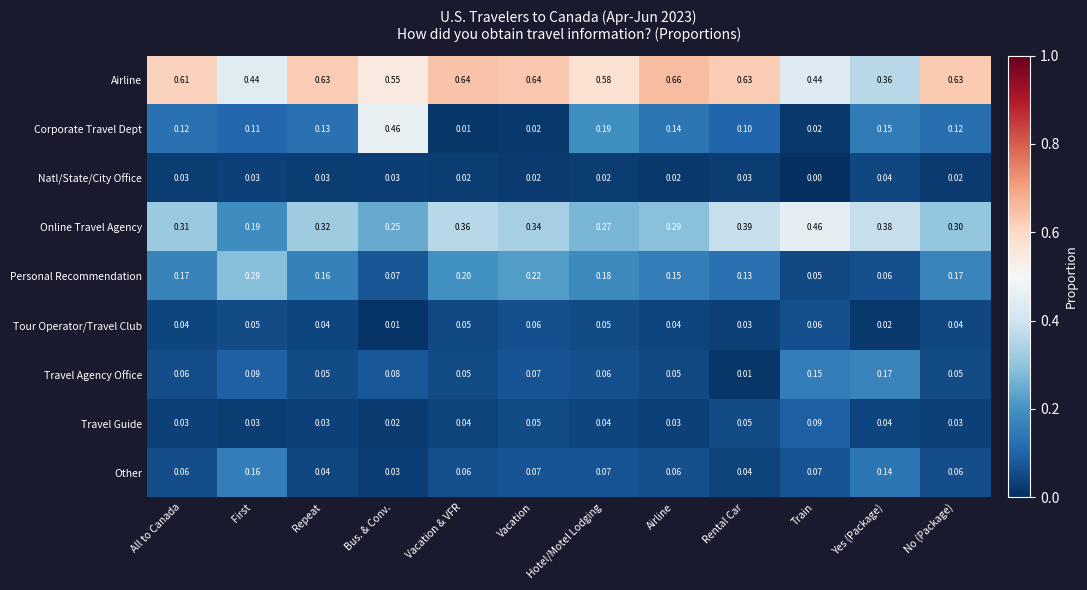

At how many categories does at least one series exceed 0?

12